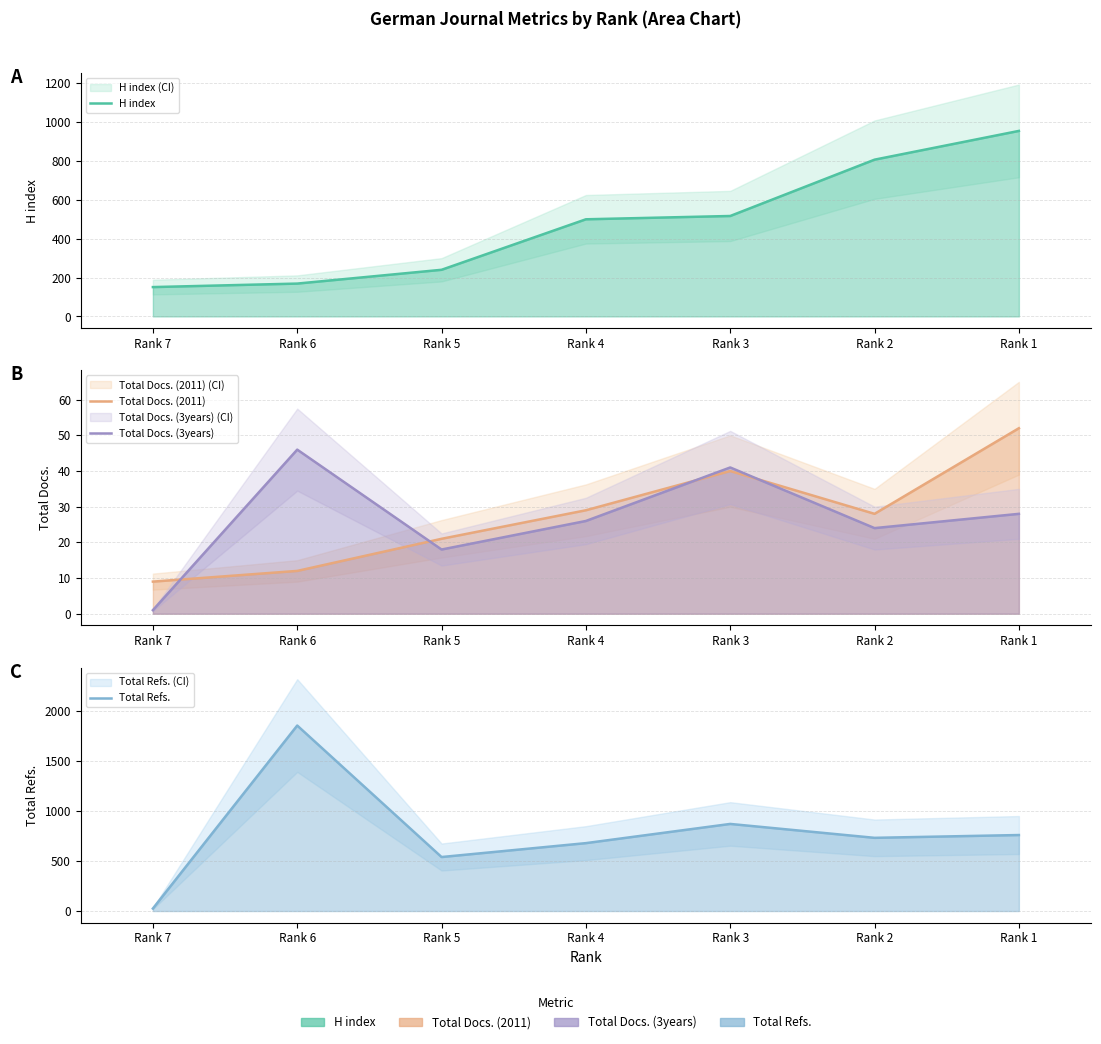

At which label does Total Refs. reach its minimum?

Rank 7